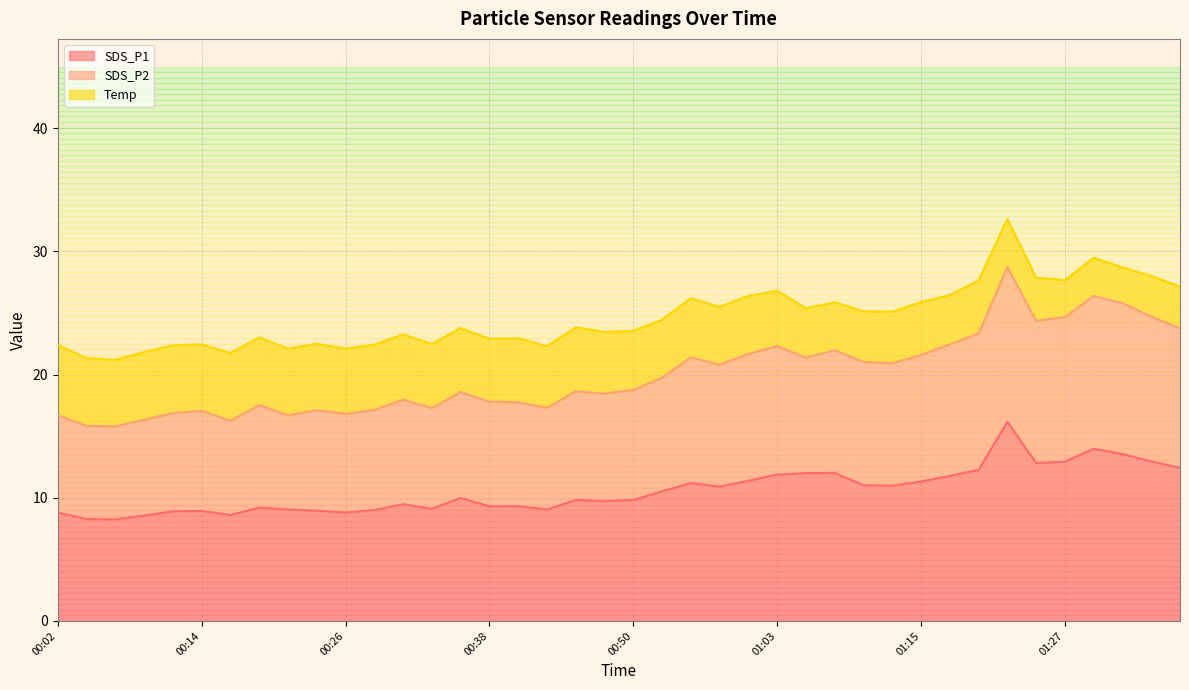

Between 00:02 and 01:22, which is larger?

01:22